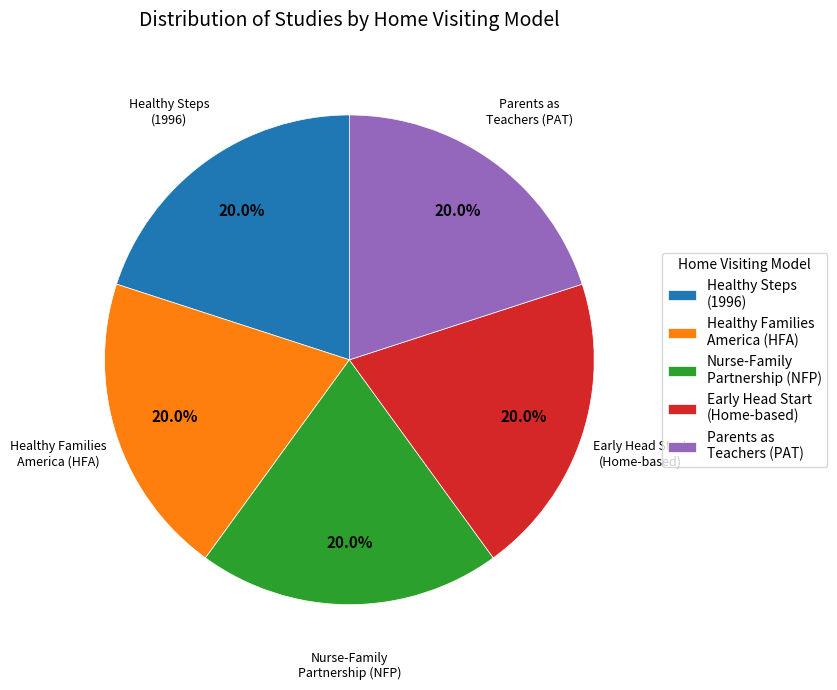

What is the ratio of the value at Healthy Steps (1996) to the value at Parents as Teachers (PAT)?

1.0